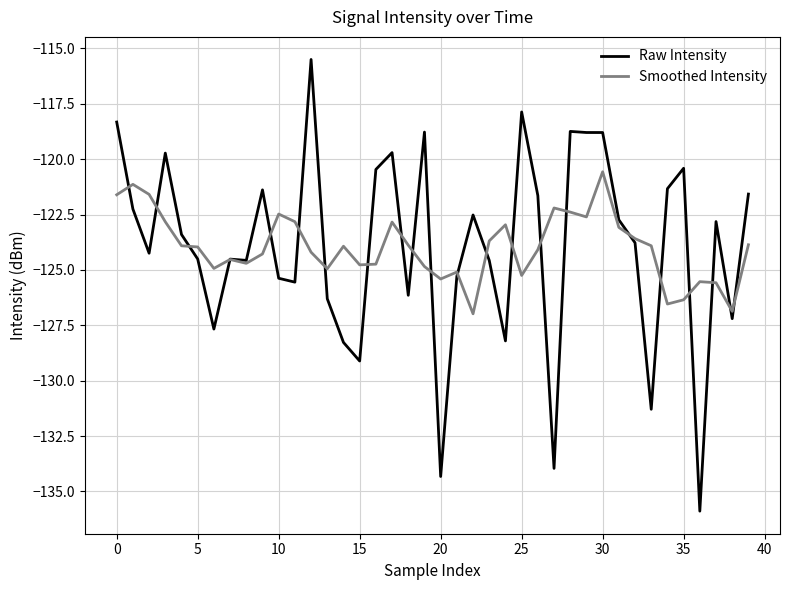

Rank the series by their maximum value, from lowest to highest.

Smoothed Intensity, Raw Intensity